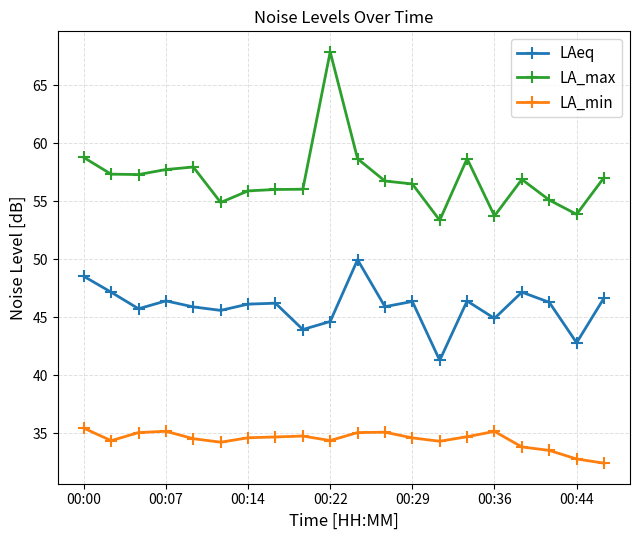

What is the difference between the second highest and second lowest values in the LA_min series?

2.4